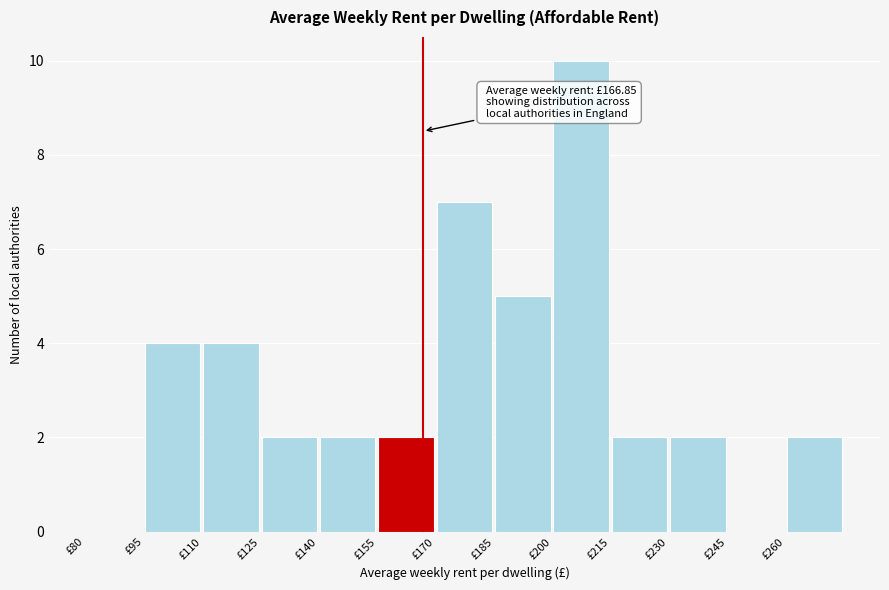

Which range on the x-axis has the tallest bar?

200 to 215